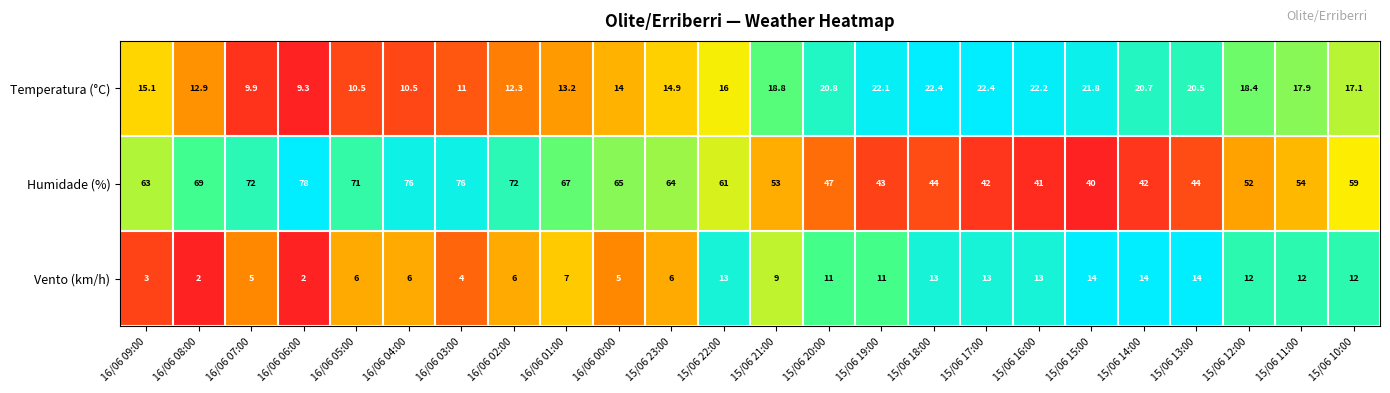

What is the maximum value for Humidade (%)?

78.0